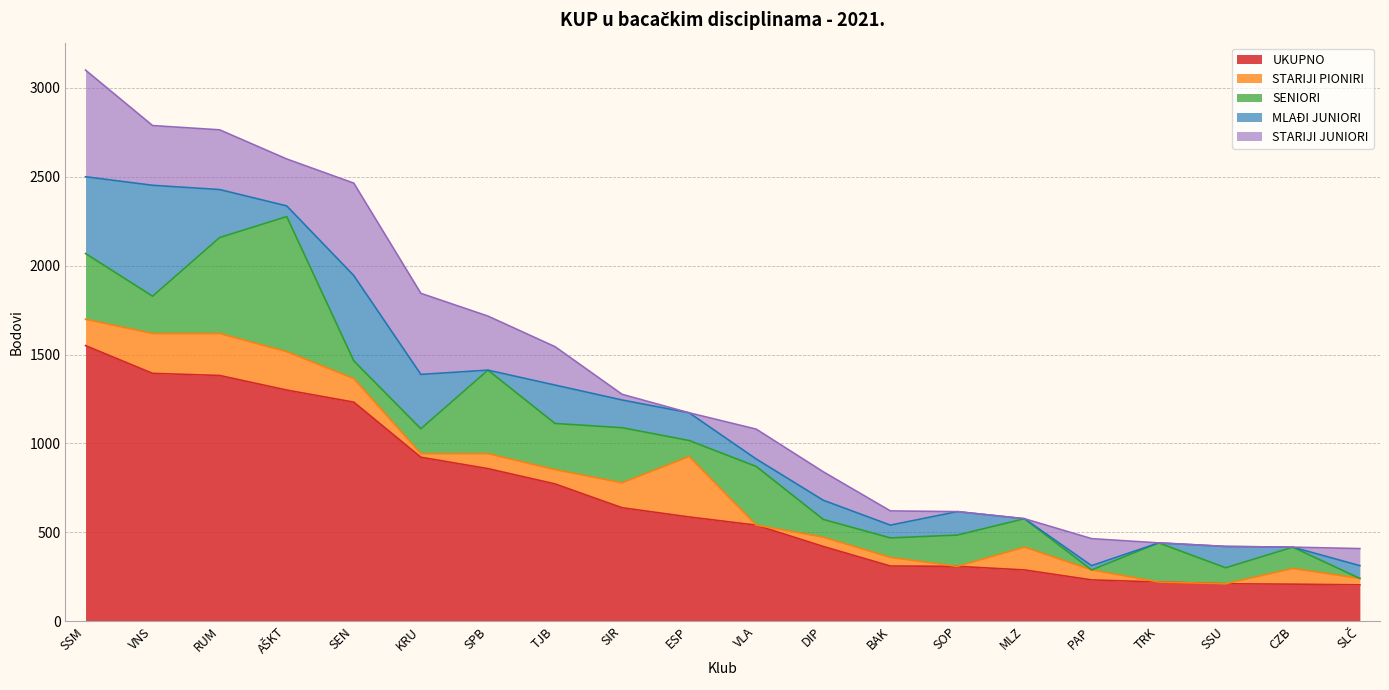

What is the highest value of the UKUPNO series?

1550